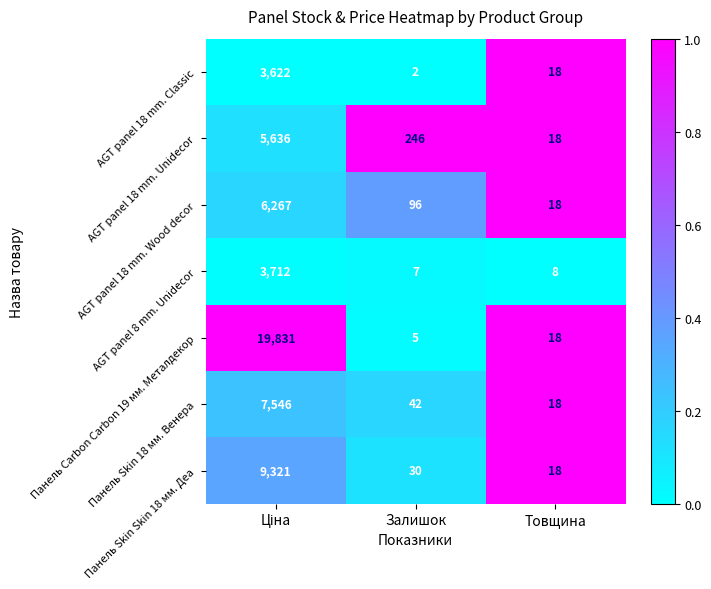

The value of AGT panel 18 mm. Wood decor at Залишок is 24. True or false?

False